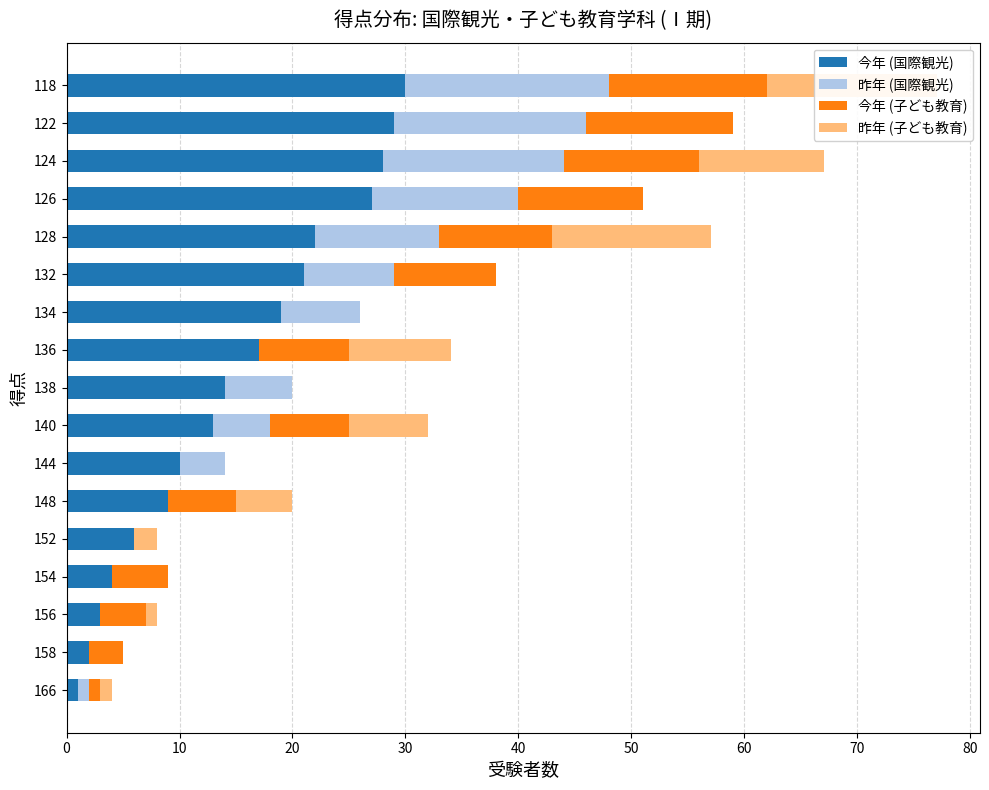

How many values in 昨年 (子ども教育) are above zero?

9